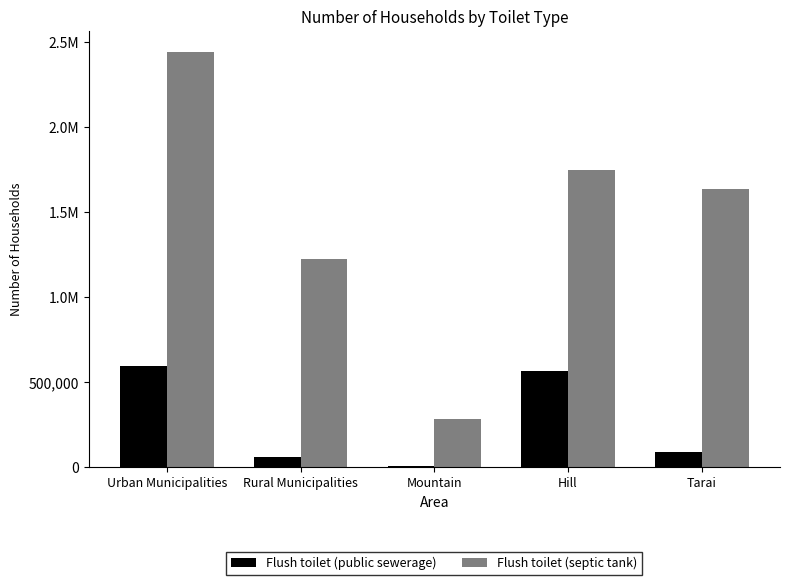

Are the bars grouped side by side (vs. stacked)?

Yes